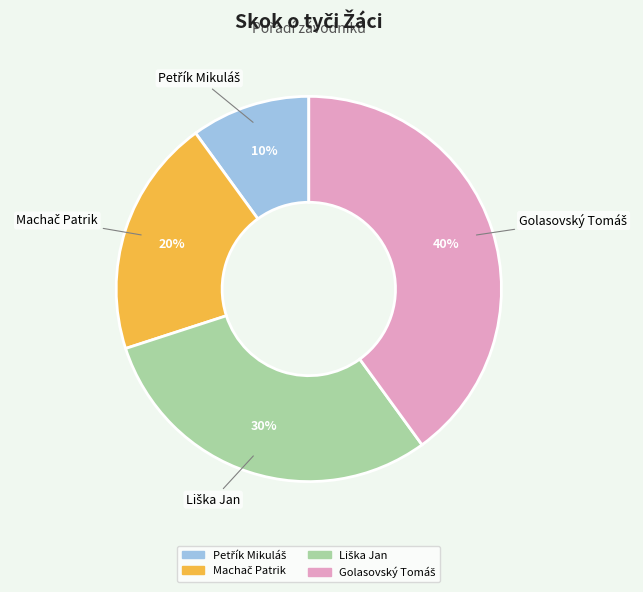

Count the number of slices in the pie.

4